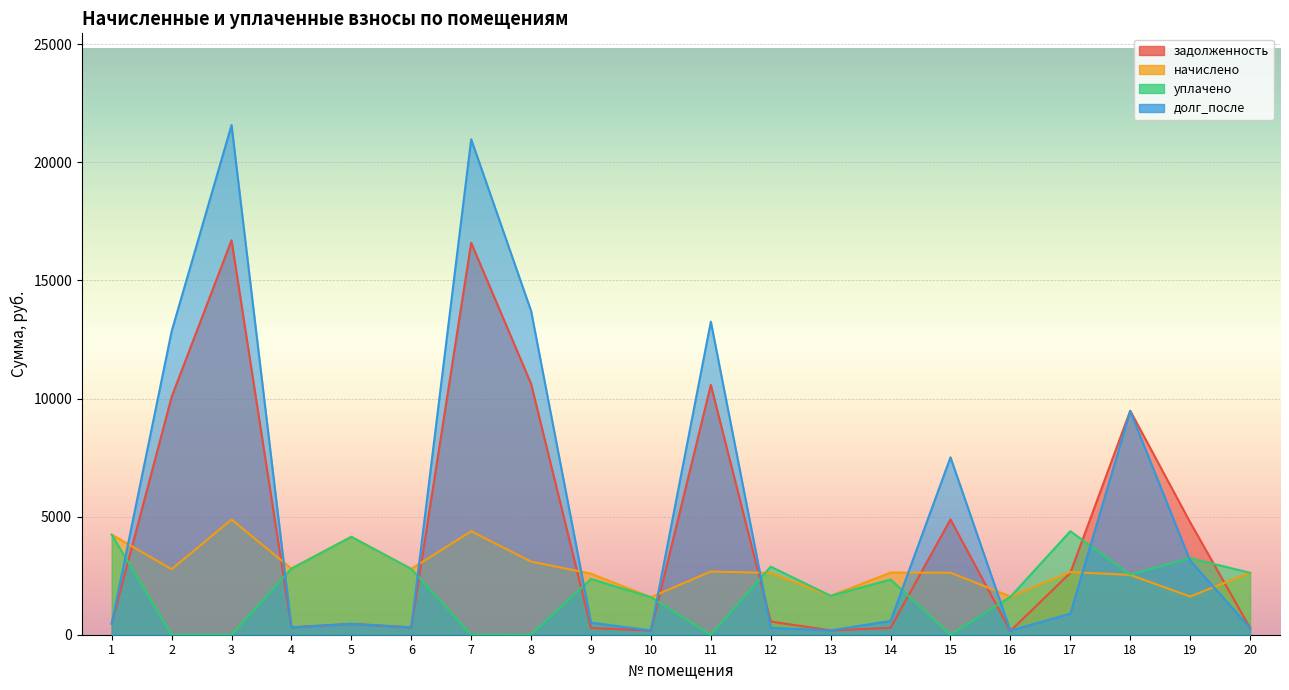

Count the number of data series in this chart.

4